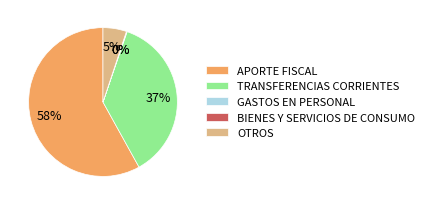

To the nearest percent, what is the difference between the largest and smallest slice percentages?

58%